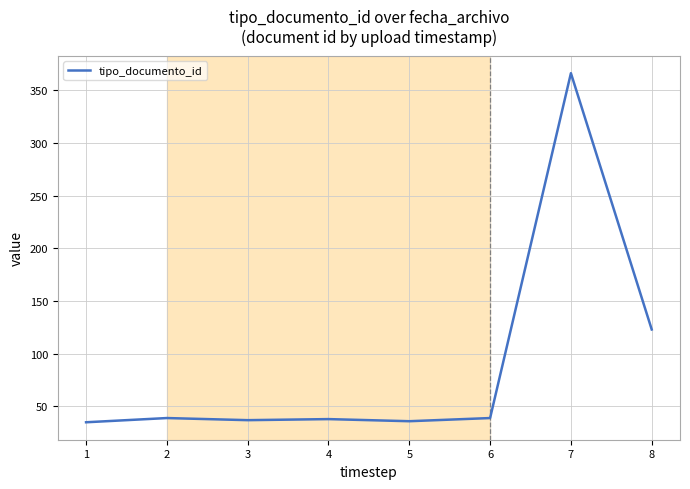

What is the average value?

89